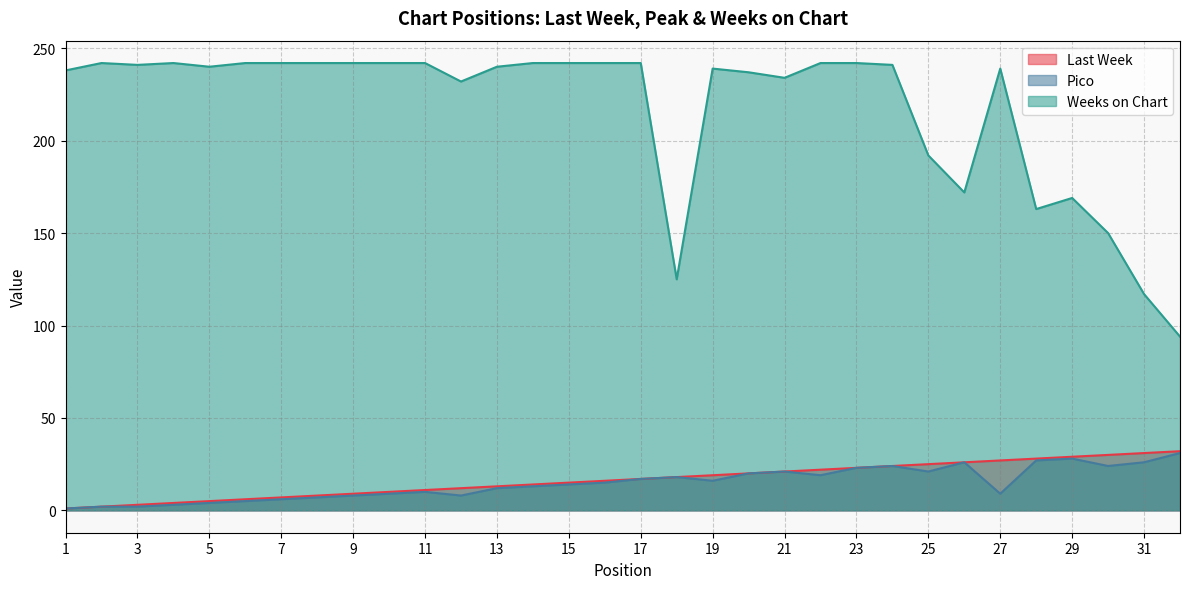

What is the total value across all series at 27?

275